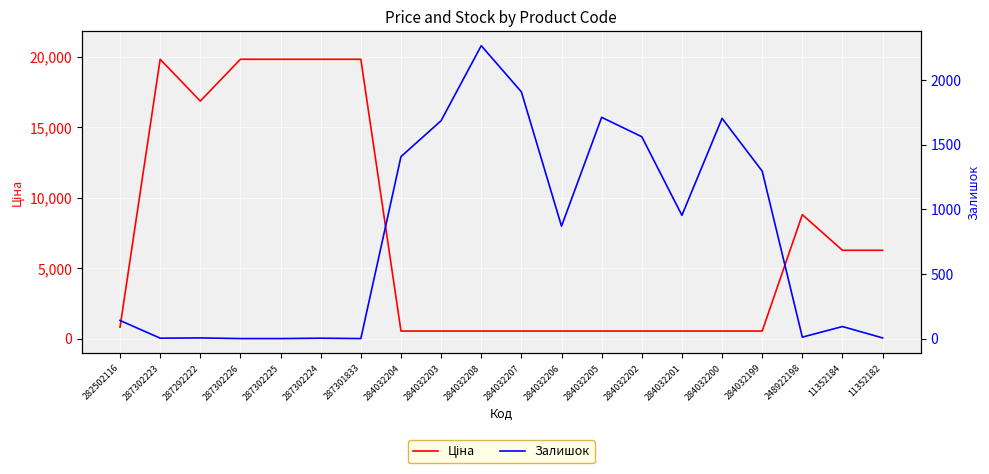

What is the minimum value for Ціна?

535.4